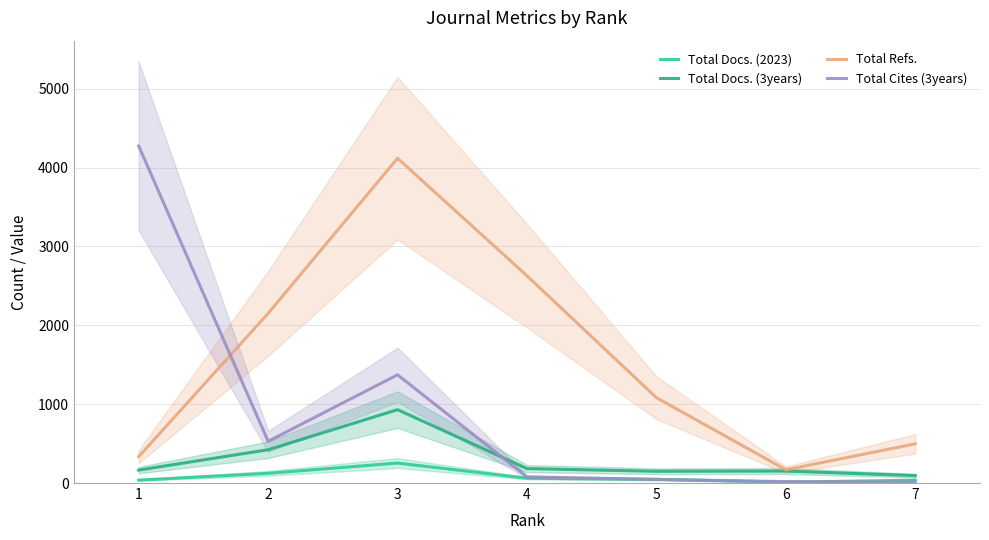

Which series has the largest total across all categories?

Total Refs.